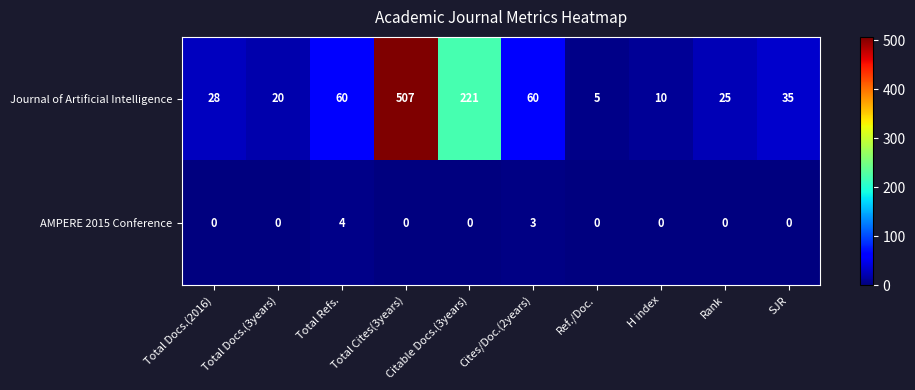

What is the total value across all series at Rank?

25